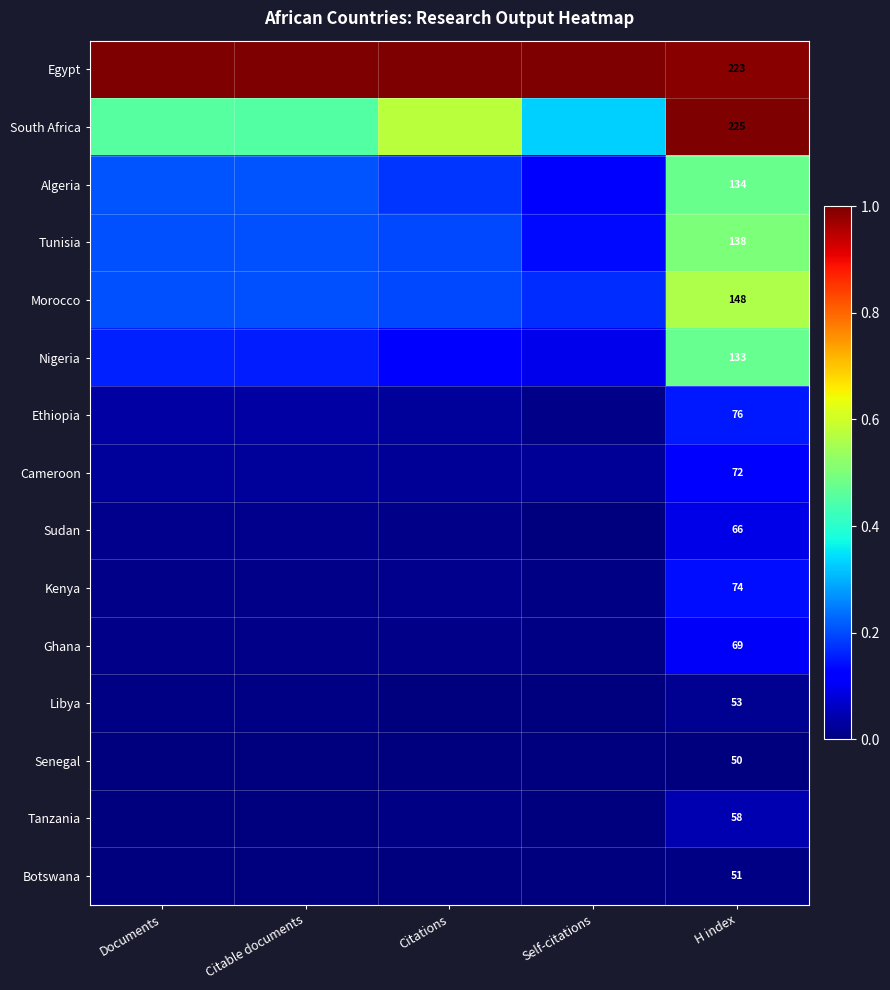

Which label corresponds to the largest value in the chart?

Citations